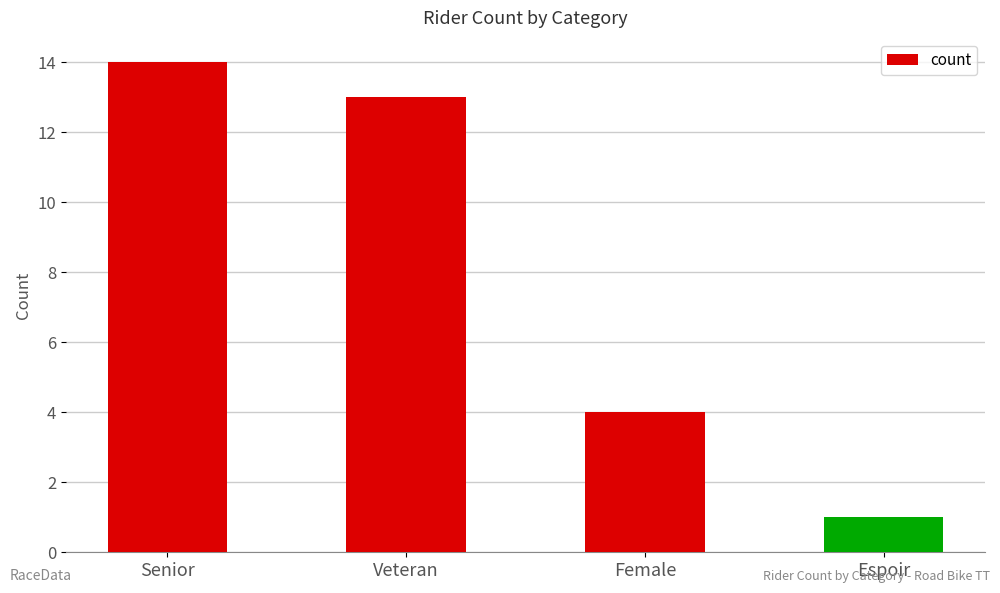

Is it true that the value at Female is 7?

False